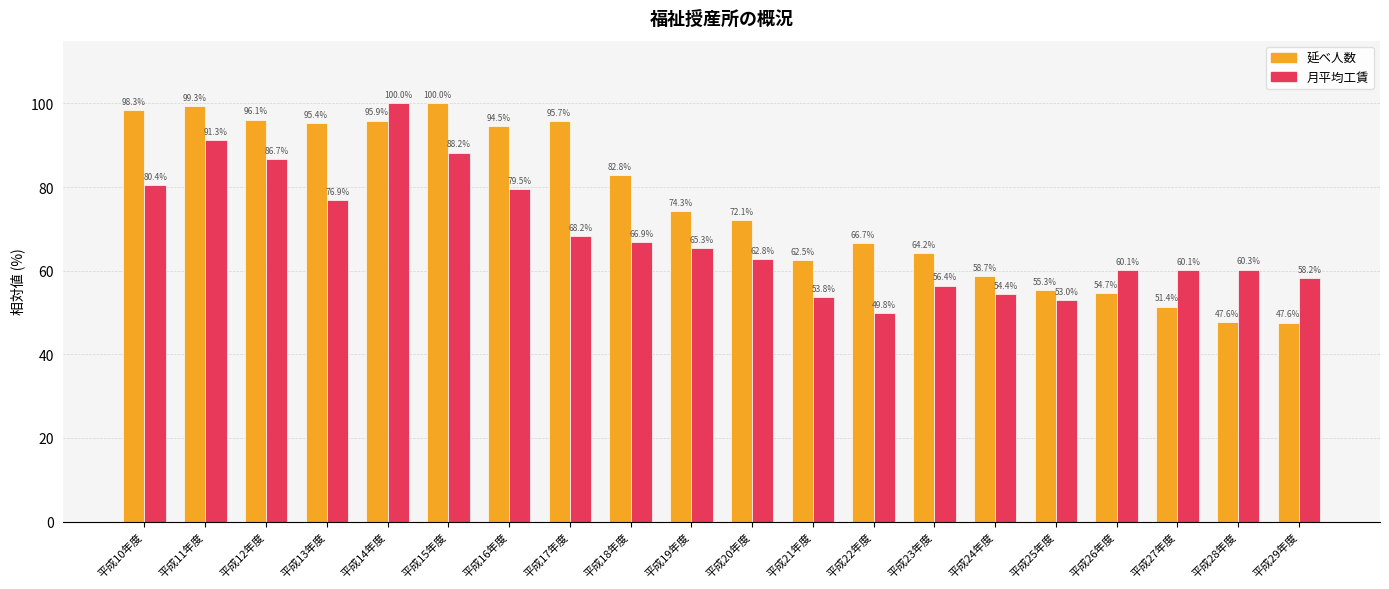

Reading right to left, transcribe all the data shown in this chart.

延べ人数: 47.6	47.6	51.4	54.7	55.3	58.7	64.2	66.7	62.5	72.1	74.3	82.8	95.7	94.5	100.0	95.9	95.4	96.1	99.3	98.3
月平均工賃: 58.2	60.3	60.1	60.1	53.0	54.4	56.4	49.8	53.8	62.8	65.3	66.9	68.2	79.5	88.2	100.0	76.9	86.7	91.3	80.4